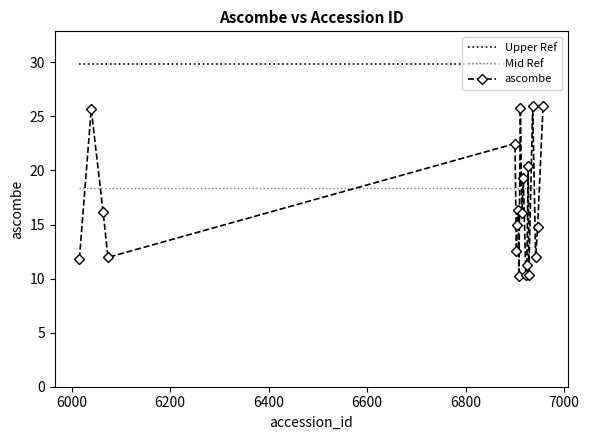

How many times do Mid Ref and ascombe cross each other?

13